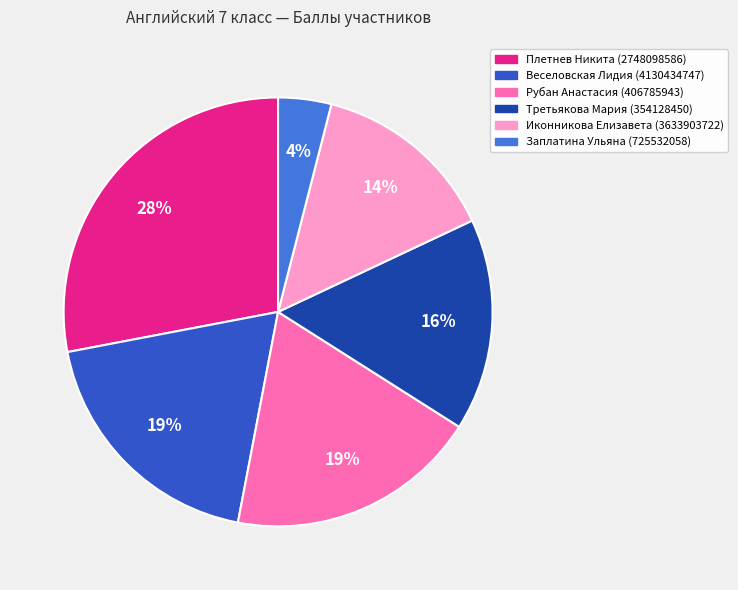

Which has a higher value, Третьякова Мария (354128450) or Заплатина Ульяна (725532058)?

Третьякова Мария (354128450)